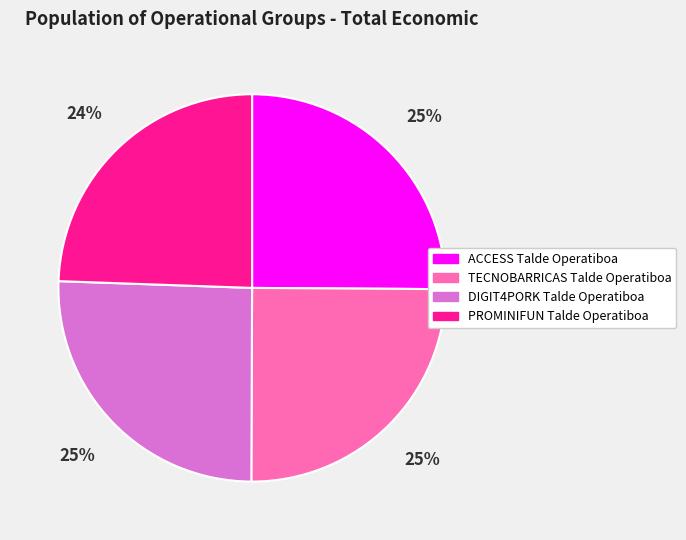

Is the sum of PROMINIFUN Talde Operatiboa and ACCESS Talde Operatiboa greater than half?

No